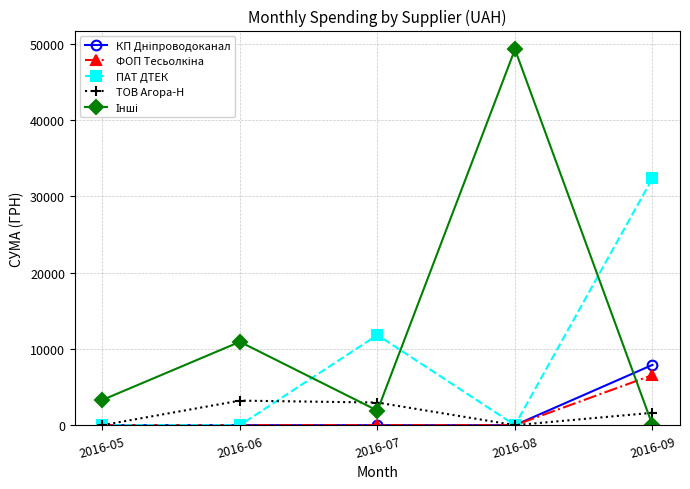

What is the highest value of the ПАТ ДТЕК series?

32367.2